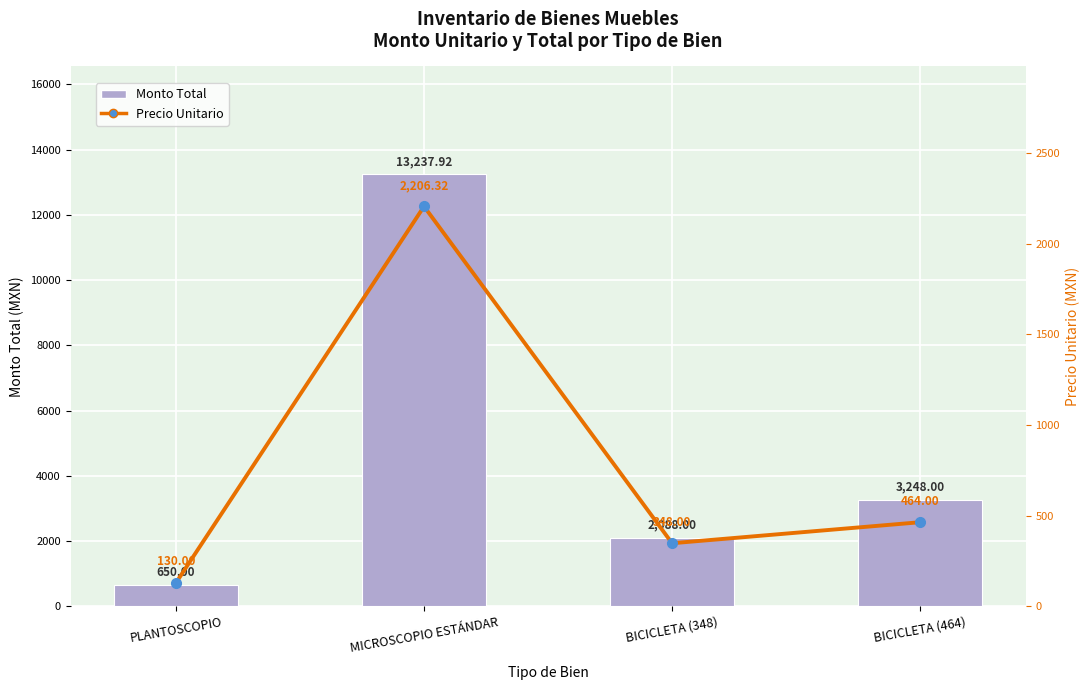

Which has a higher value, MICROSCOPIO ESTÁNDAR or BICICLETA (348)?

MICROSCOPIO ESTÁNDAR